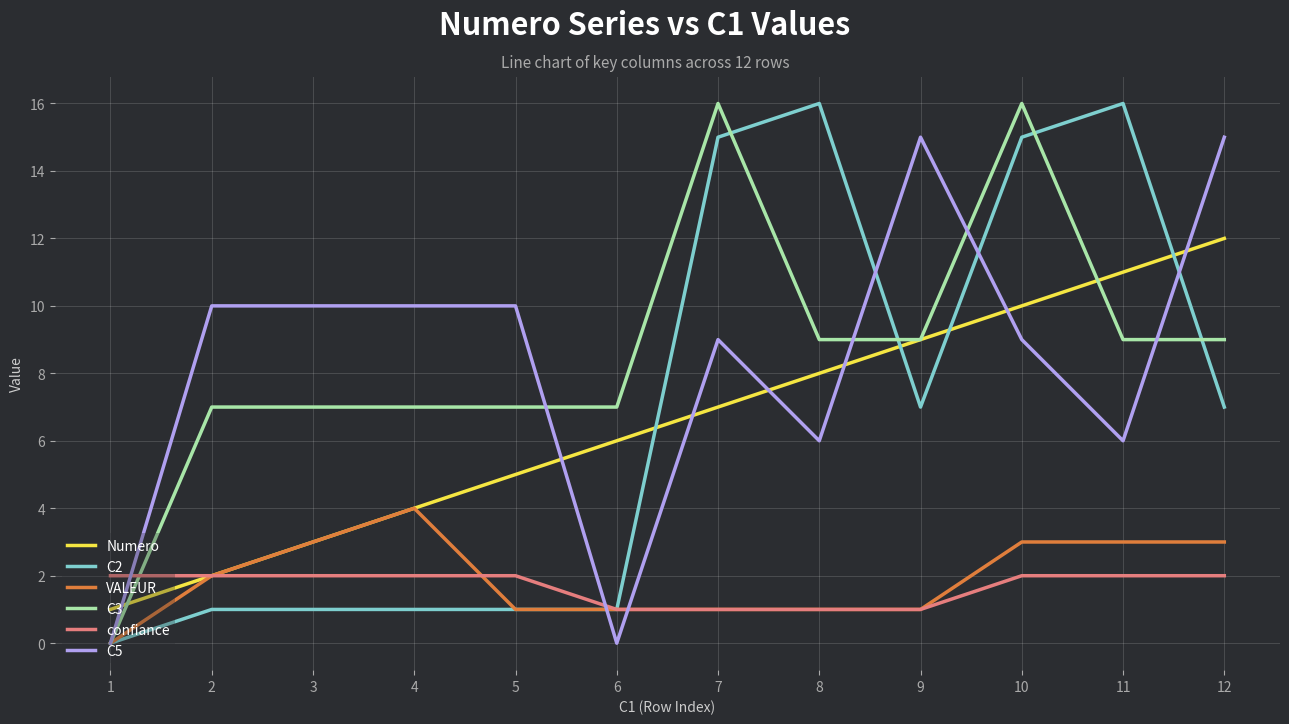

Is this an area chart (filled region under the line)?

No